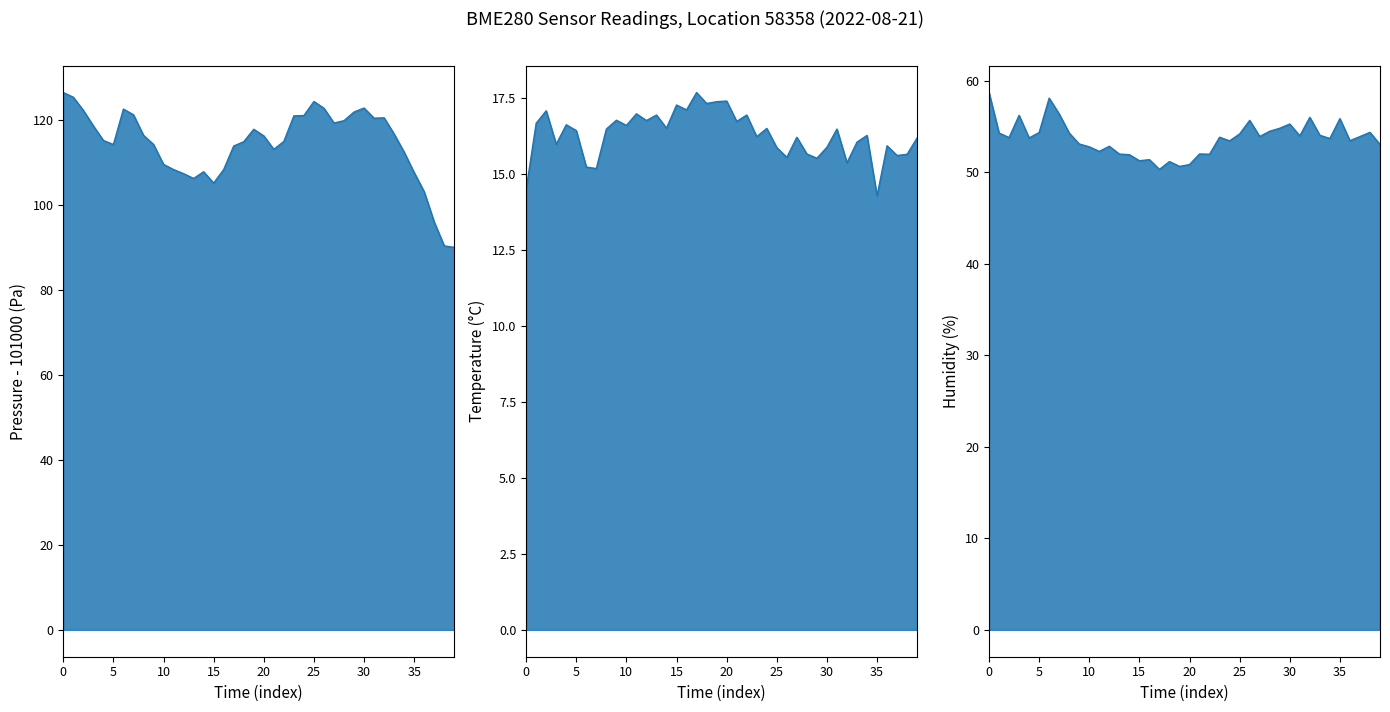

Rank the series by their maximum value, from lowest to highest.

temperature_line, humidity_line, pressure_line